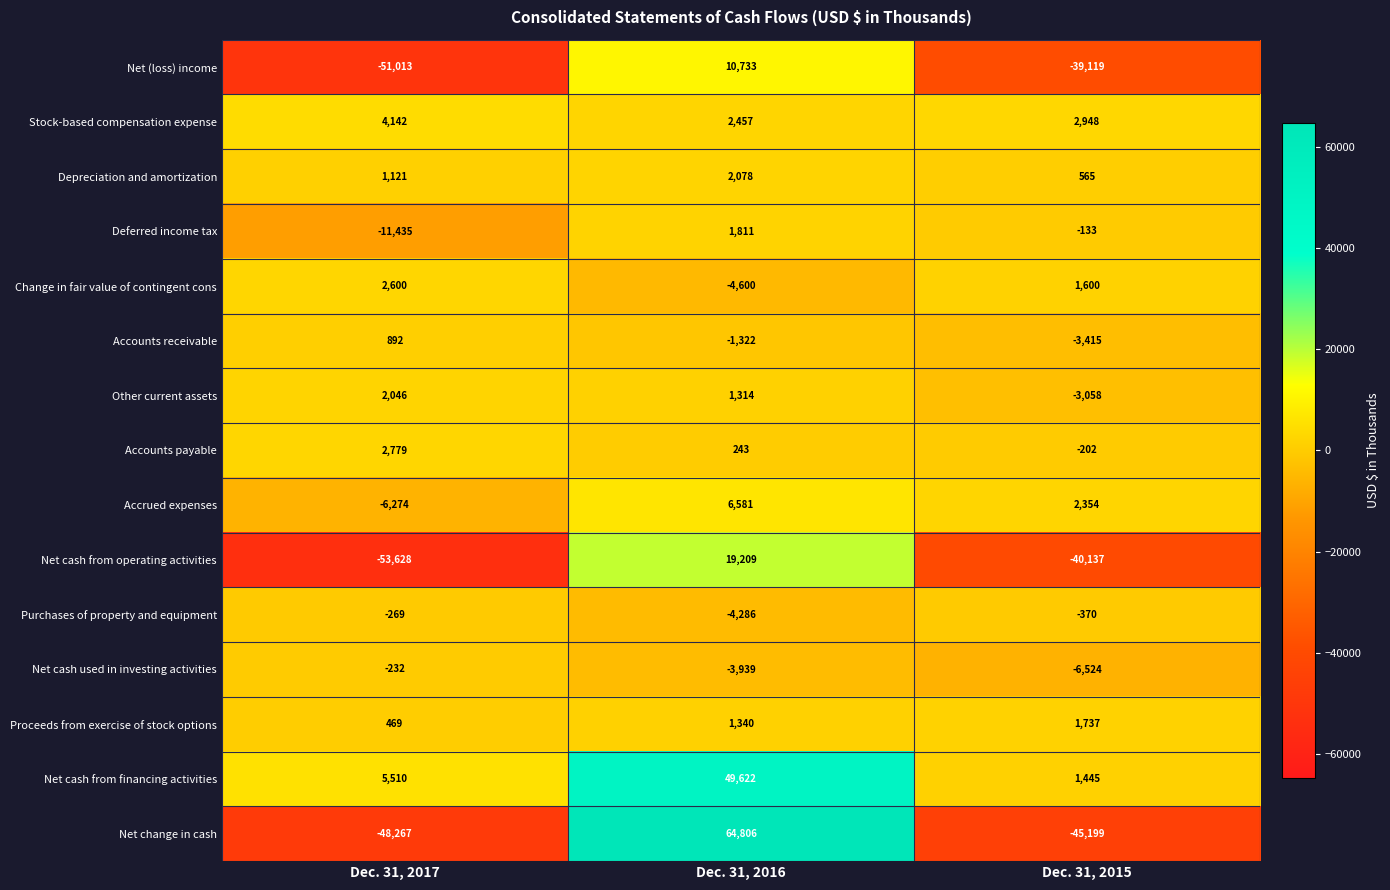

What is the approximate value of Stock-based compensation expense at Dec. 31, 2015, to the nearest 50?

2950